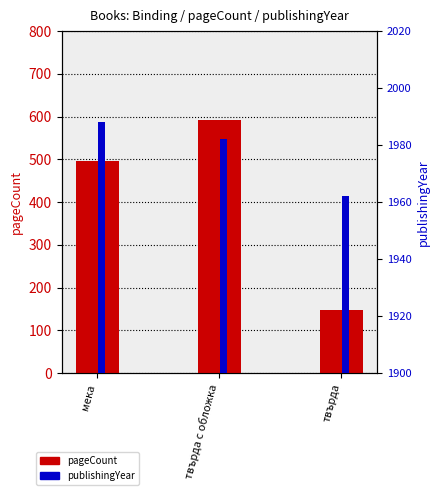

Between мека and твърда, which is larger?

мека